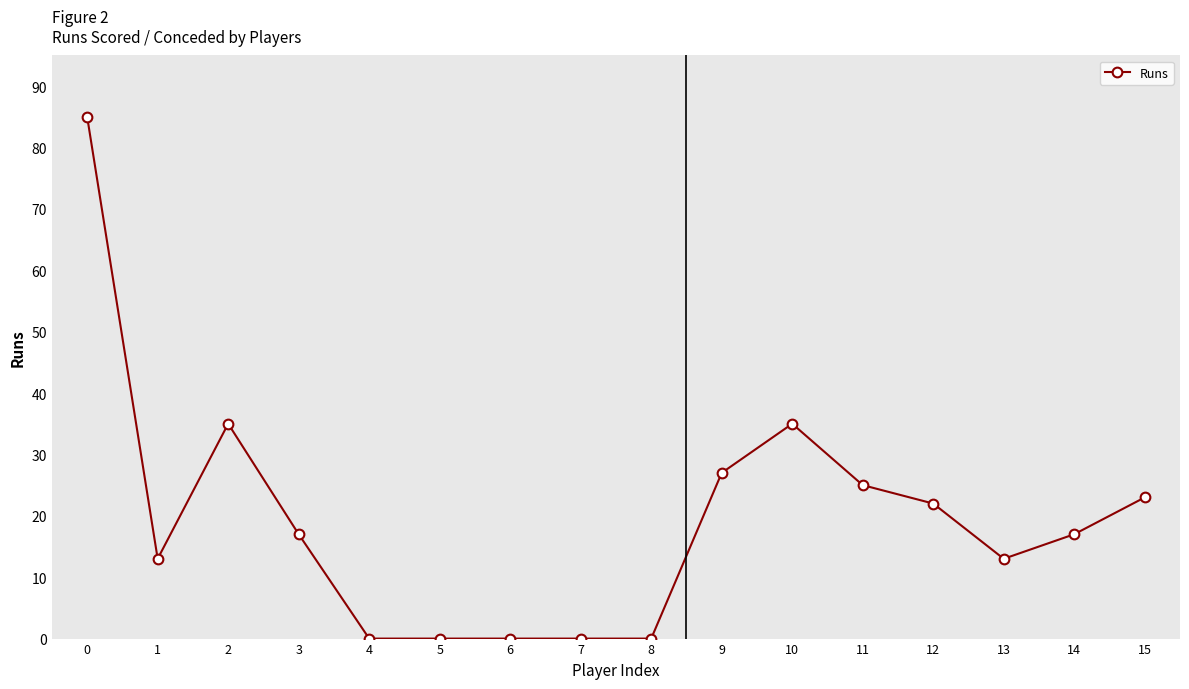

What is the sum of all values?

312